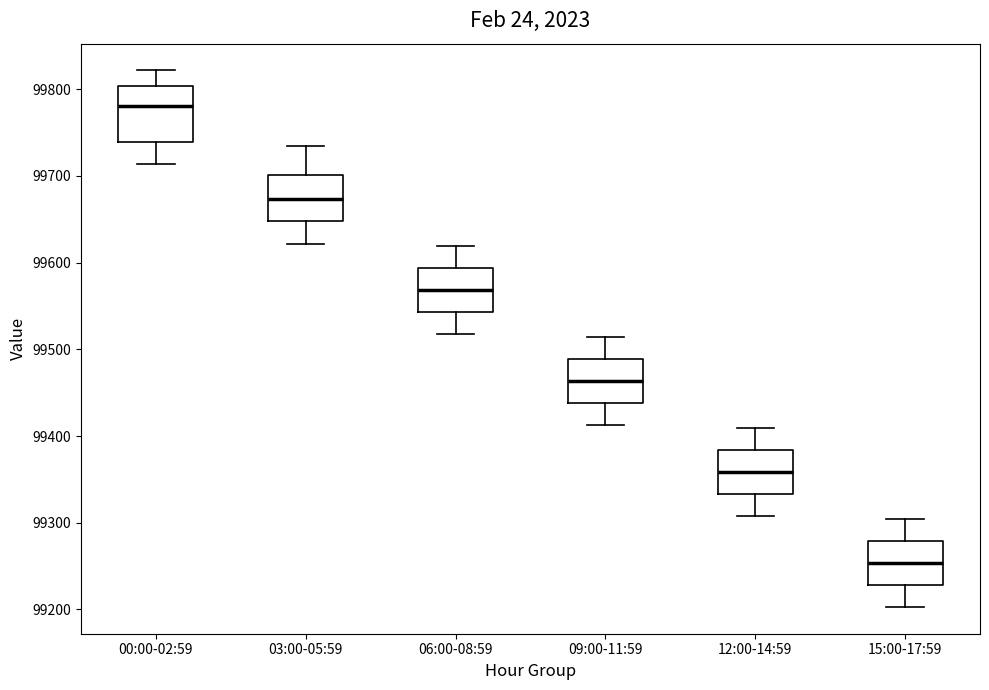

Which box is the tallest, from its lower edge to its upper edge?

00:00-02:59